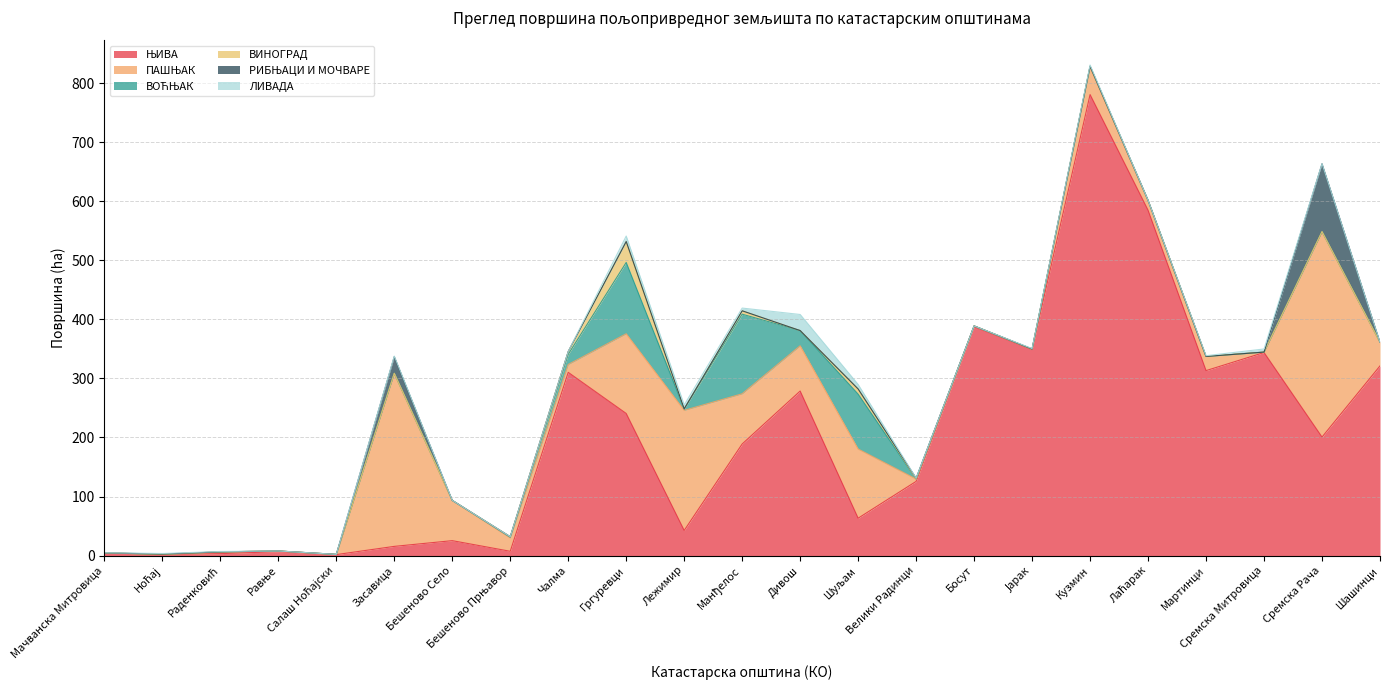

What is the sum of all ЊИВА values?

4596.8